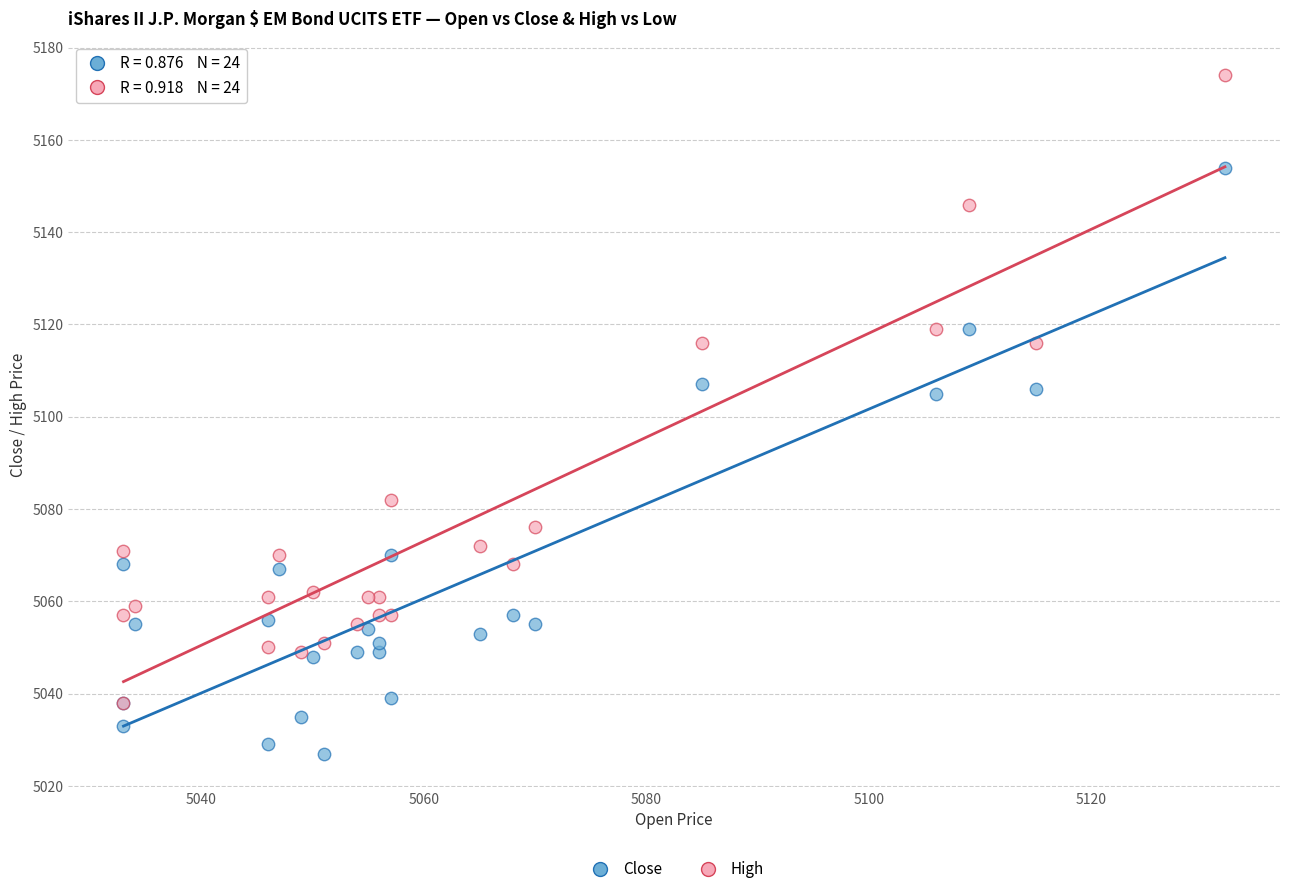

In the Close series, what Y value is closest to 5090?

5105